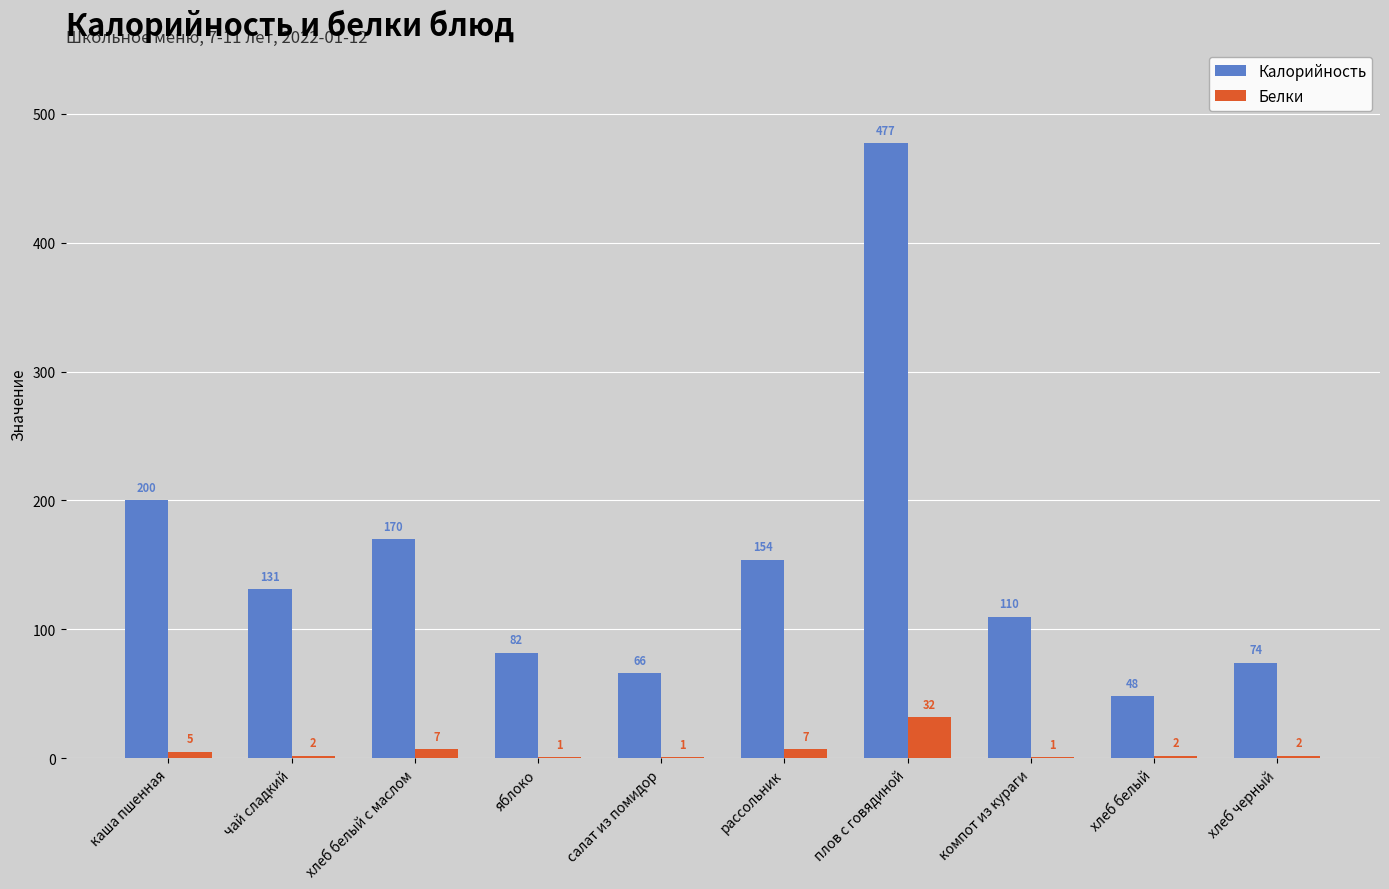

Which series has the widest spread of values?

Калорийность